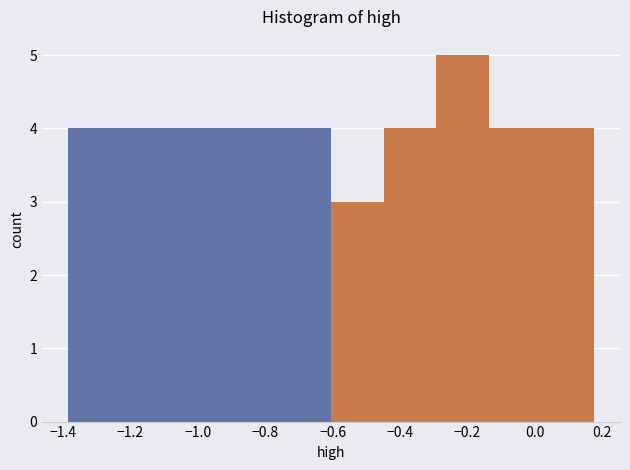

Reading left to right, transcribe this chart: for each bar, give the range it covers on the x-axis and its height. Neither the bar edges nor the heights are printed on the chart, so give them approximately, as read against the axes.

-1.38 to -1.22: 4
-1.22 to -1.08: 4
-1.08 to -0.92: 4
-0.92 to -0.76: 4
-0.76 to -0.60: 4
-0.60 to -0.44: 3
-0.44 to -0.30: 4
-0.30 to -0.14: 5
-0.14 to 0.02: 4
0.02 to 0.18: 4